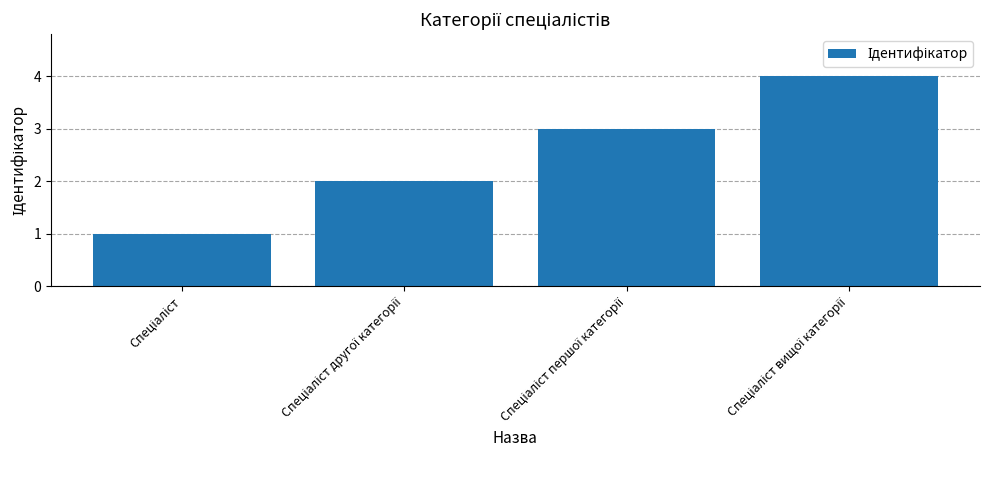

What is the maximum value shown in the chart?

4